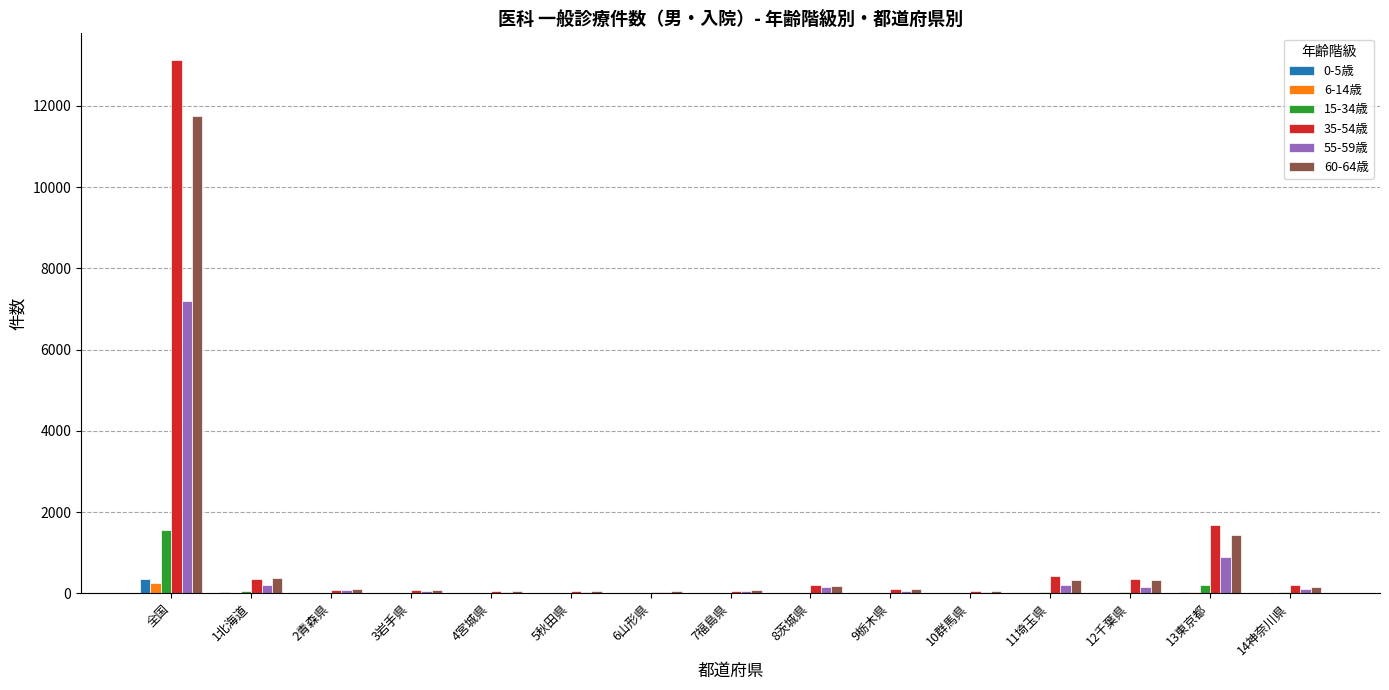

What is the sum of the 35-54歳 values at 4宮城県 and 6山形県?

101